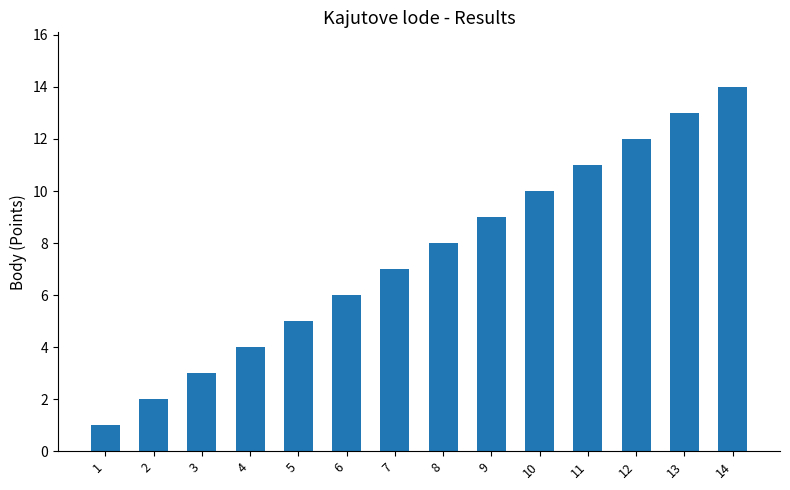

Reading right to left, what are all the values shown in this chart?

14	13	12	11	10	9	8	7	6	5	4	3	2	1